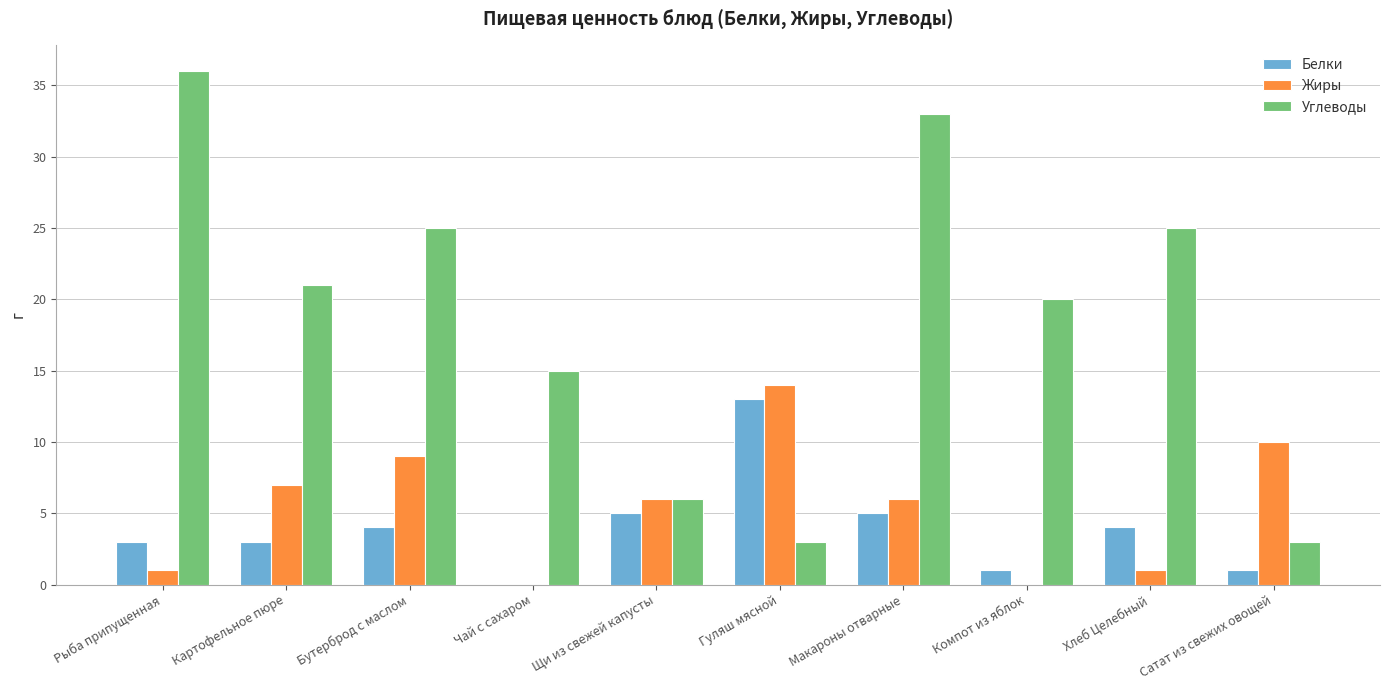

What is the spread (max minus min) of values at Компот из яблок?

20